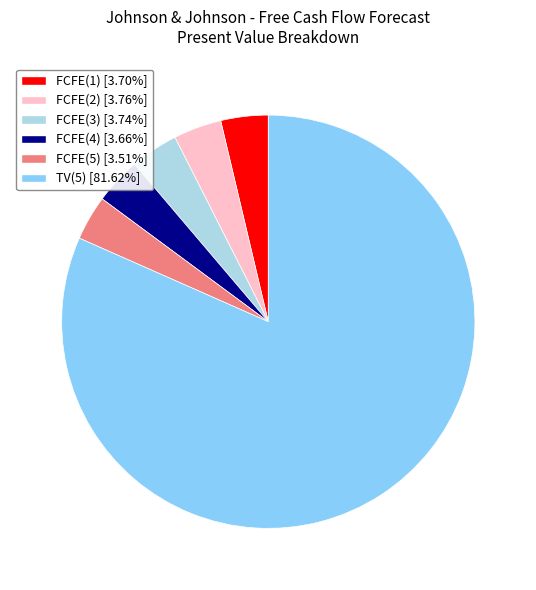

Do TV(5) and FCFE(2) together represent more than half of the pie?

Yes